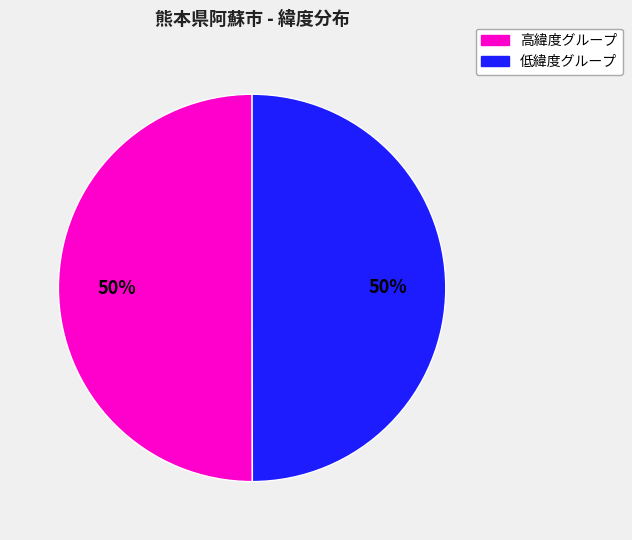

To the nearest percent, what is the average slice percentage?

50%